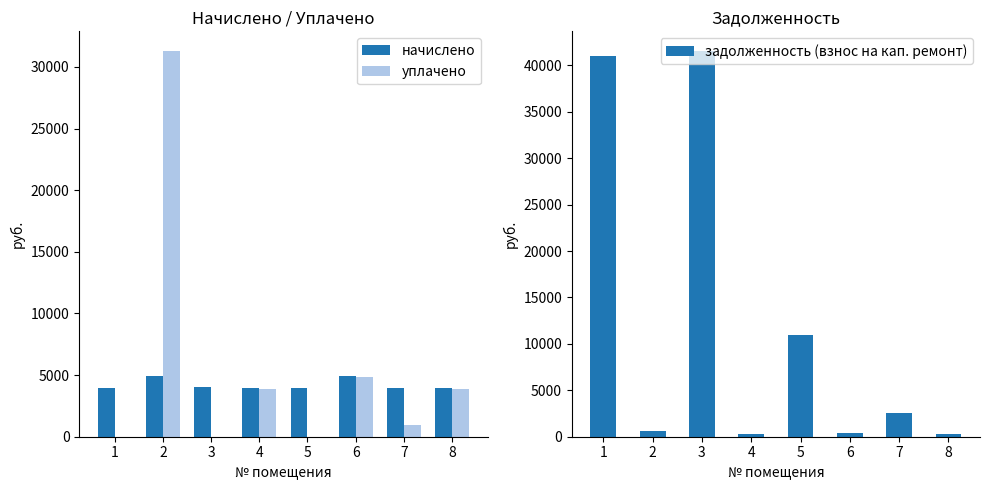

What is the maximum value for начислено?

4921.2